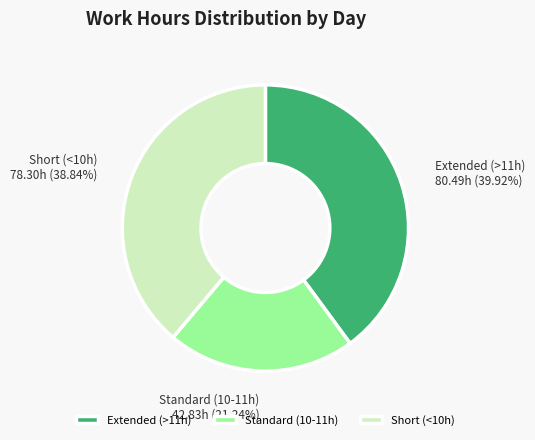

What is the ratio of the value at Extended (>11h) to the value at Standard (10-11h)?

1.9